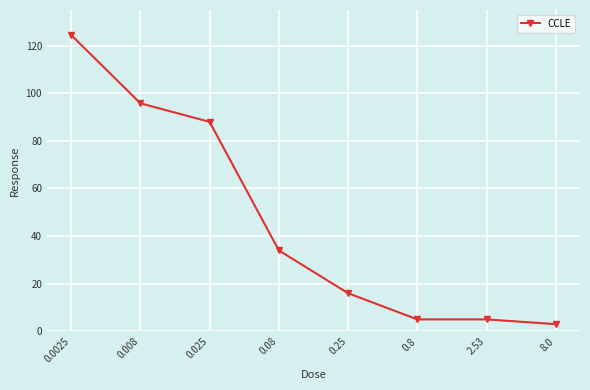

Reading left to right, extract all data points from this chart.

0.0025=124.5	0.008=95.8	0.025=88.0	0.08=34.0	0.25=16.0	0.8=5.0	2.53=5.0	8.0=3.0